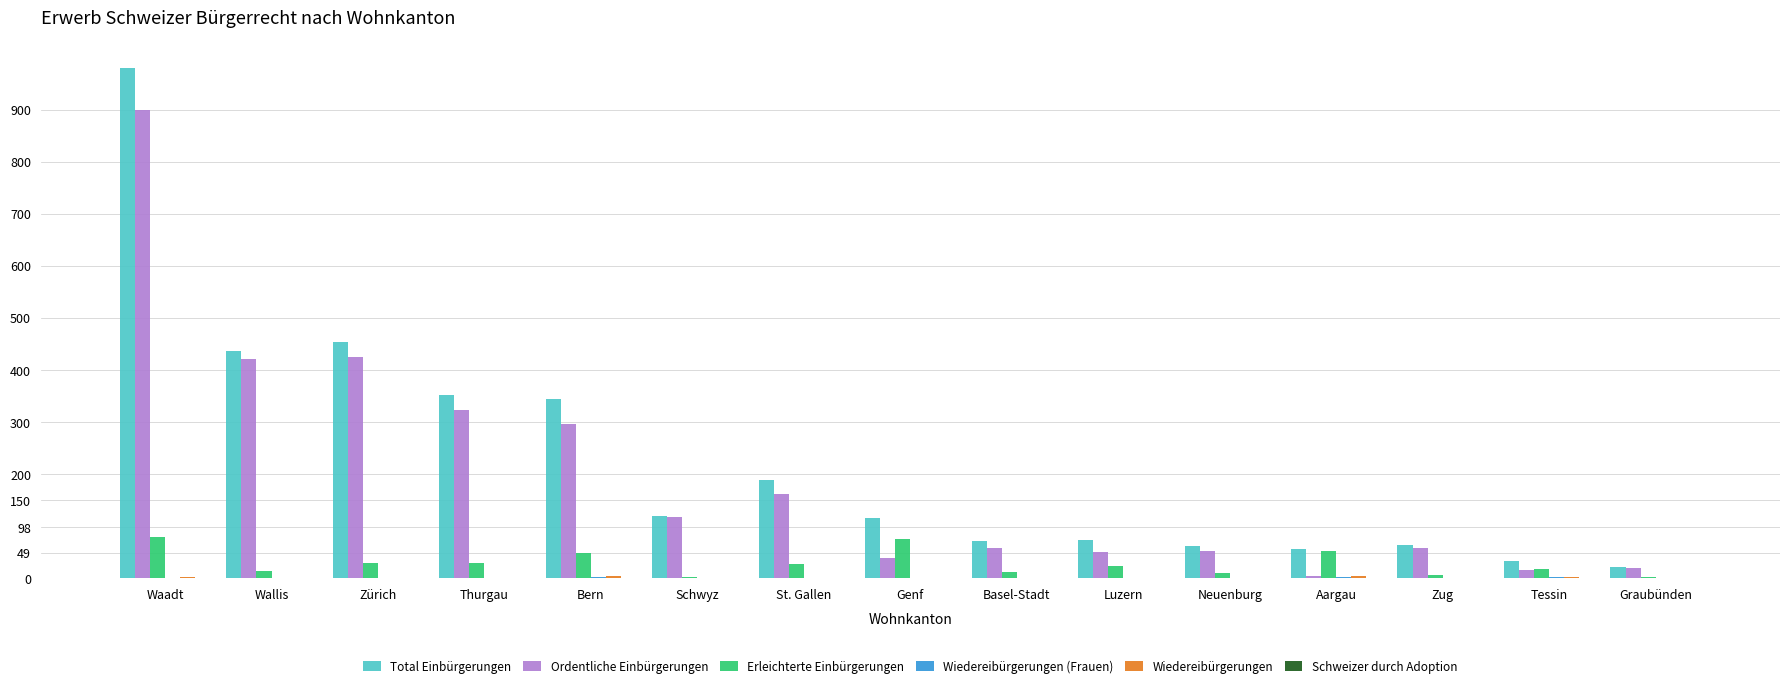

The value of Ordentliche Einbürgerungen at St. Gallen is 65. True or false?

False